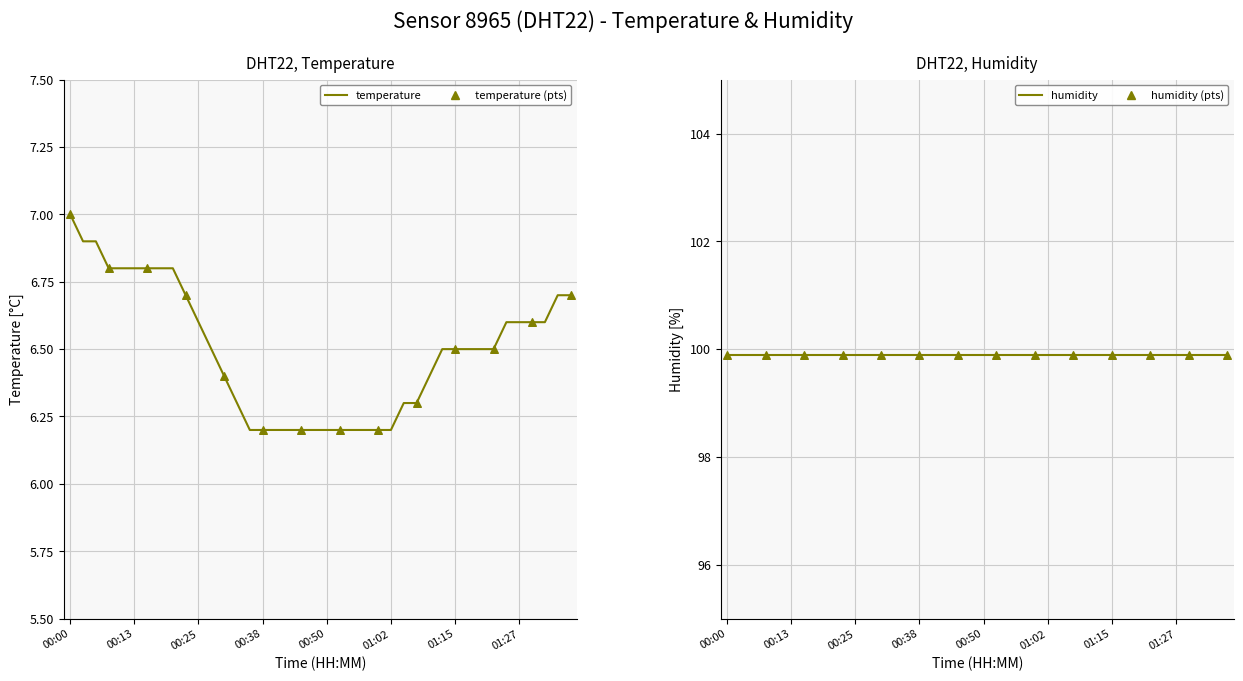

What is the ratio of the value at 00:00 to the value at 00:50?

1.1